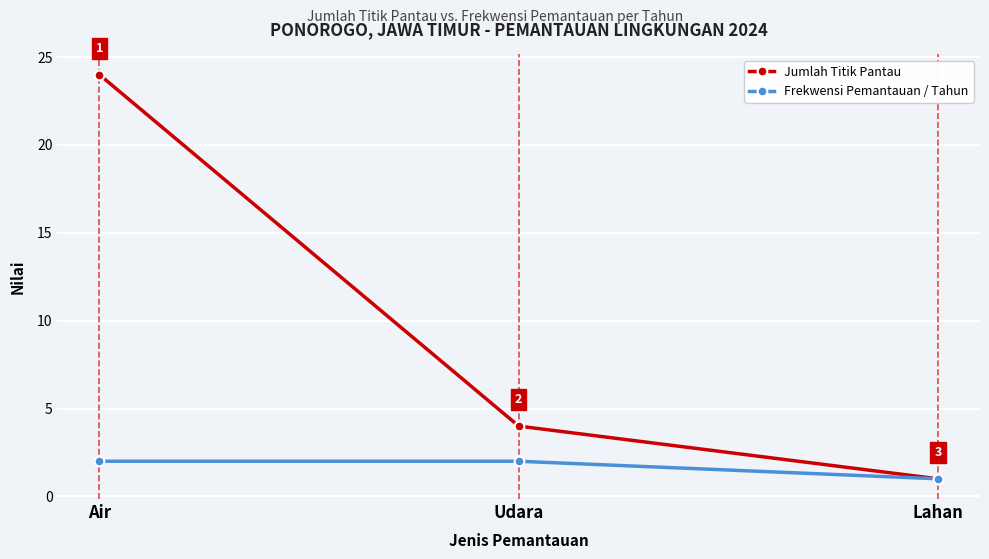

What are all the series names shown in the legend?

Jumlah Titik Pantau, Frekwensi Pemantauan / Tahun